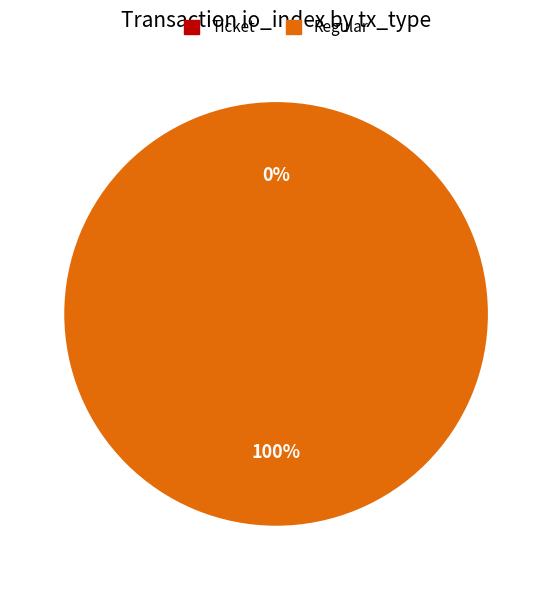

What percentage is the Regular slice, to the nearest percent?

100%